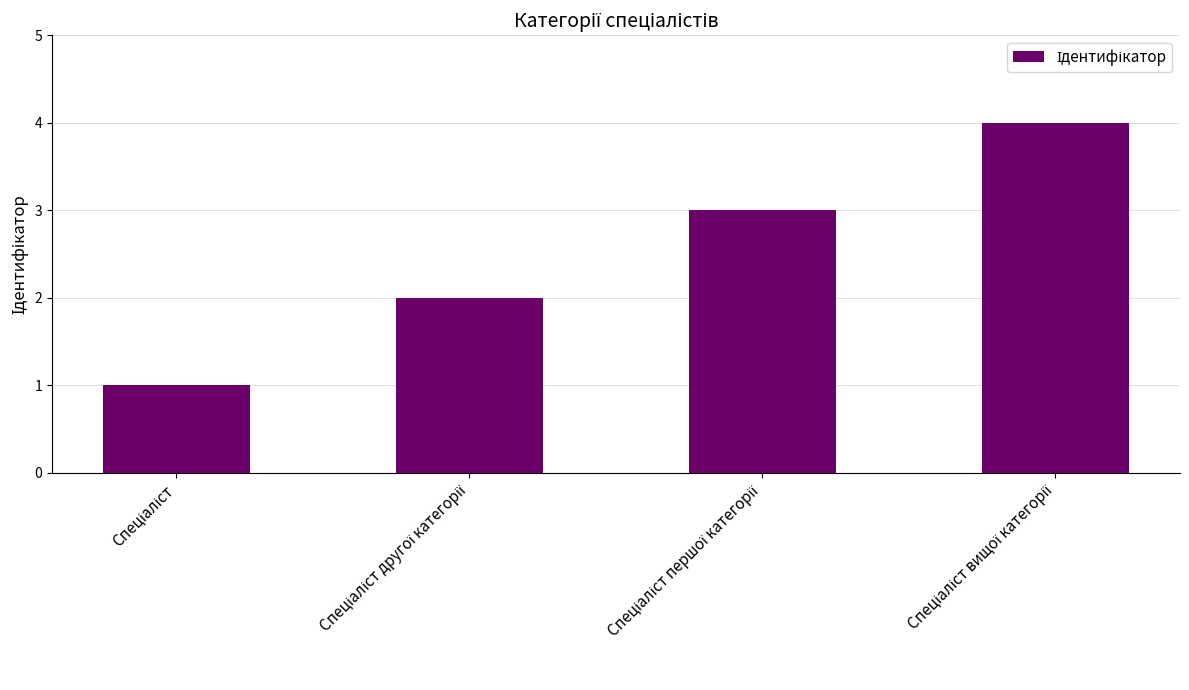

What is the maximum value shown in the chart?

4